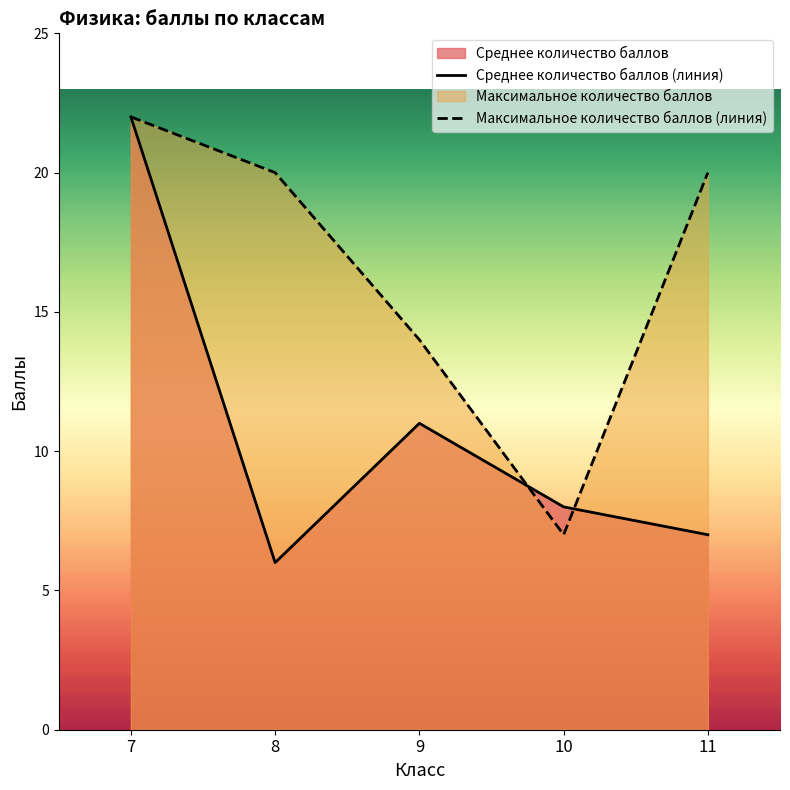

Reading left to right, what are all the values shown in this chart?

Среднее количество баллов: 7=22	8=6	9=11	10=8	11=7
Максимальное количество баллов: 7=22	8=20	9=14	10=7	11=20